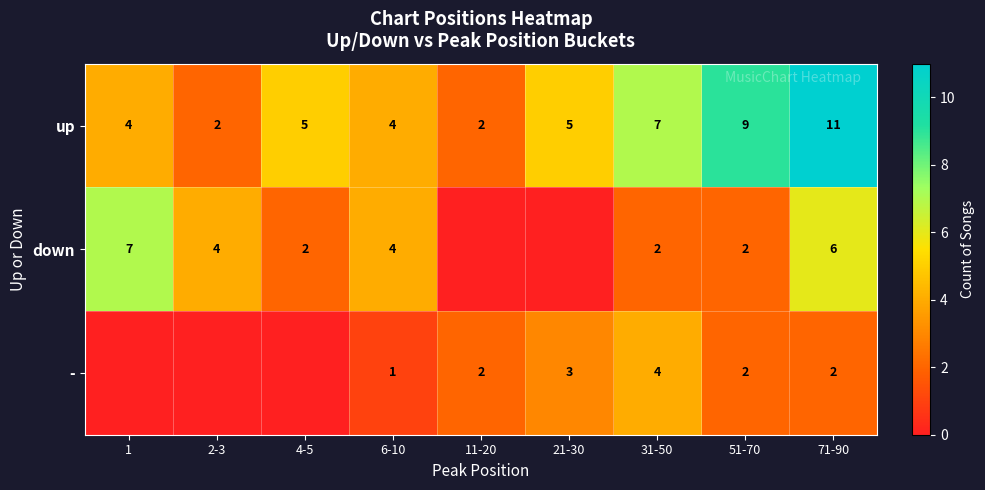

What is the greatest value displayed?

11